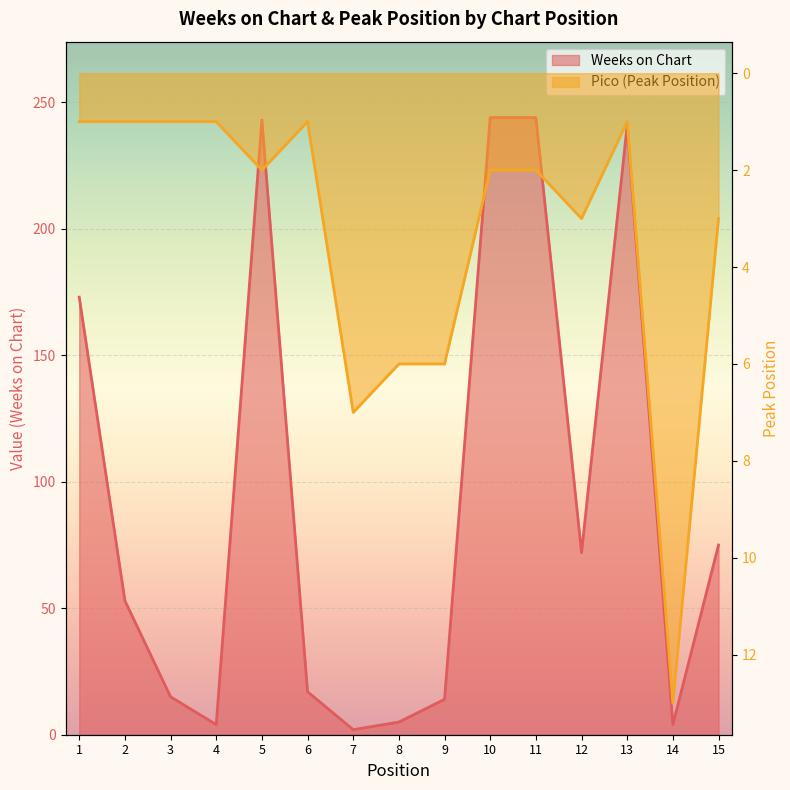

What is the average value of the Weeks on Chart series?

94